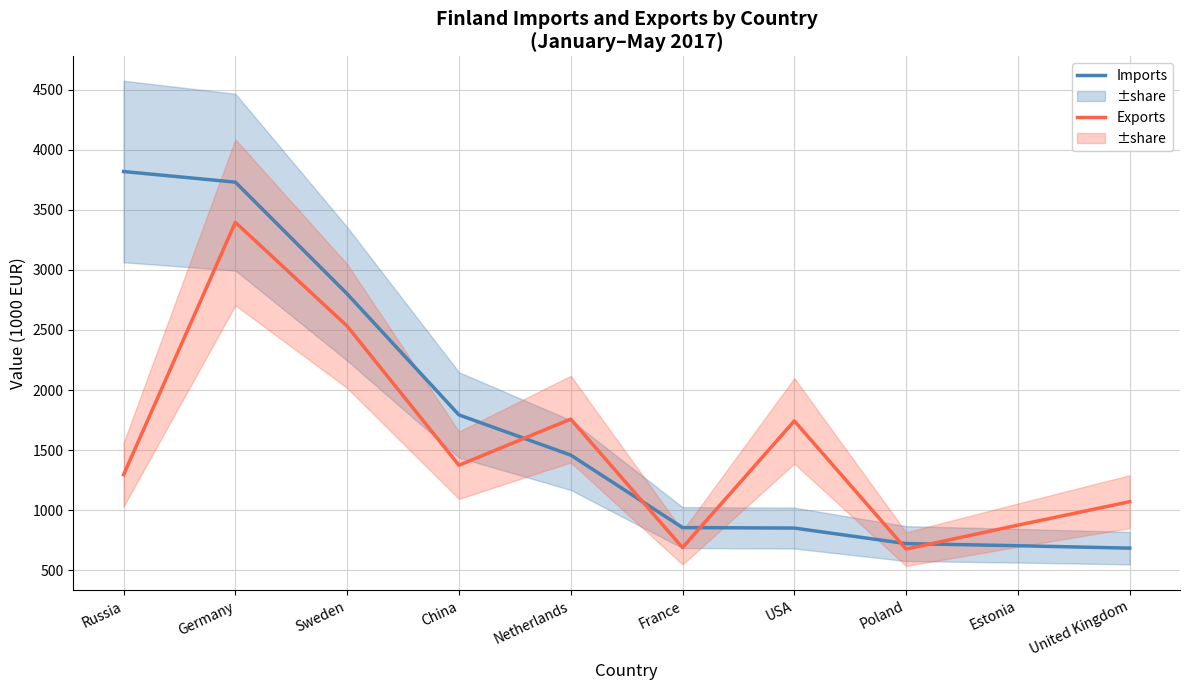

How many data points in Exports (1000 e) are less than 1374?

5